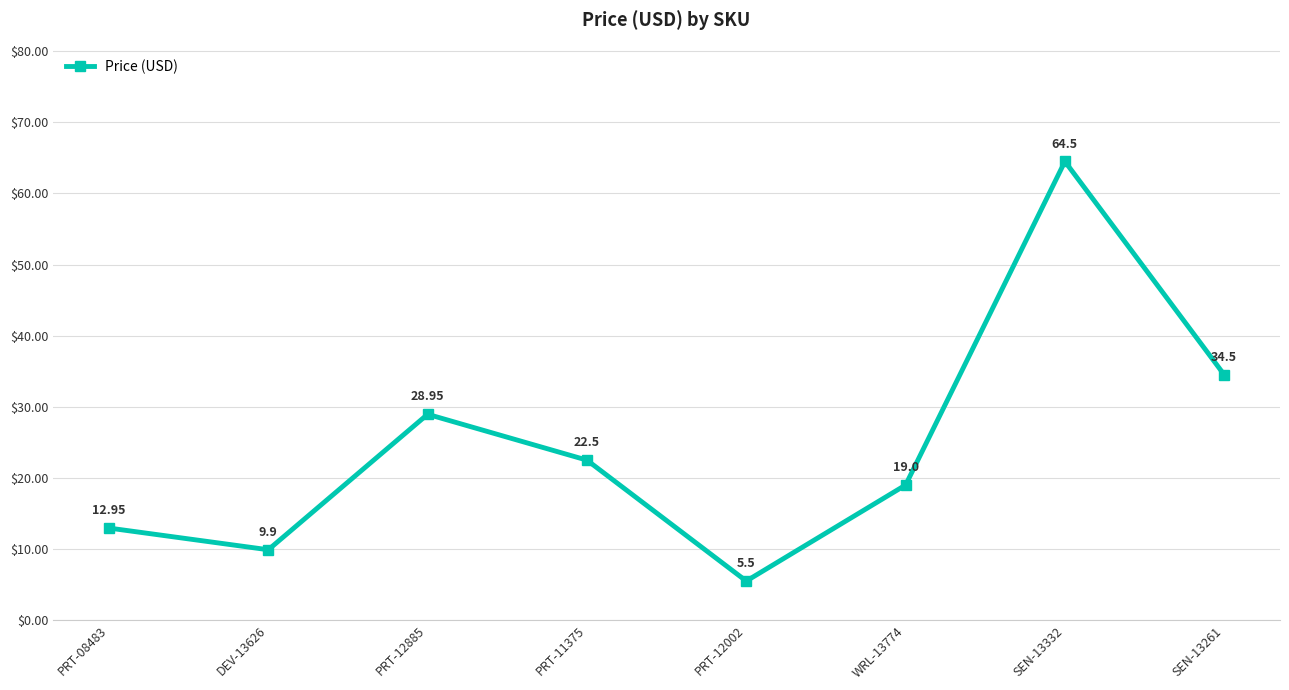

What is the difference between the second highest and minimum values?

29.0